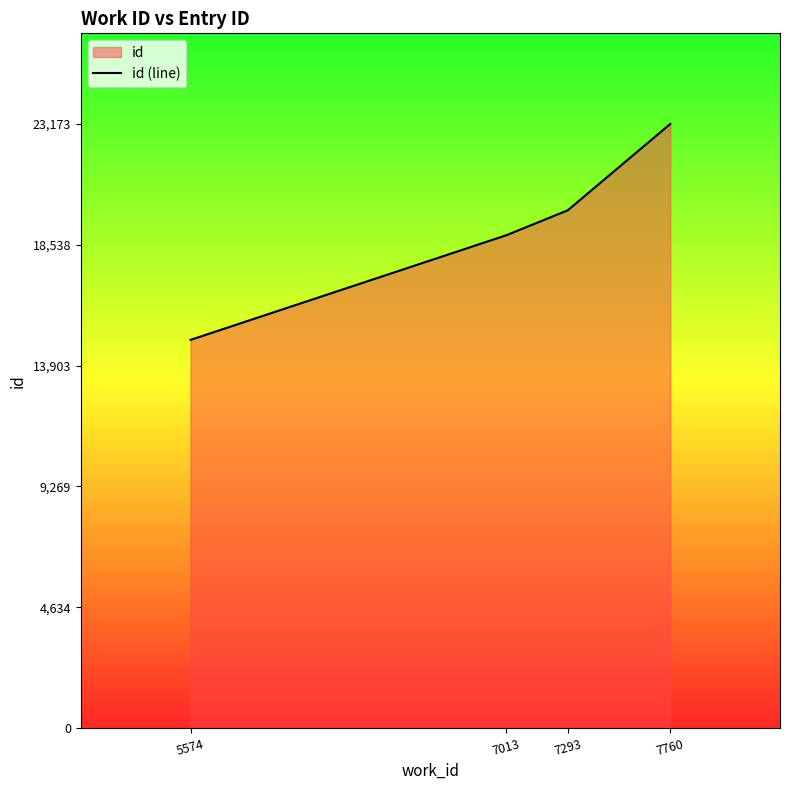

Does the chart display data point markers on the line(s)?

No